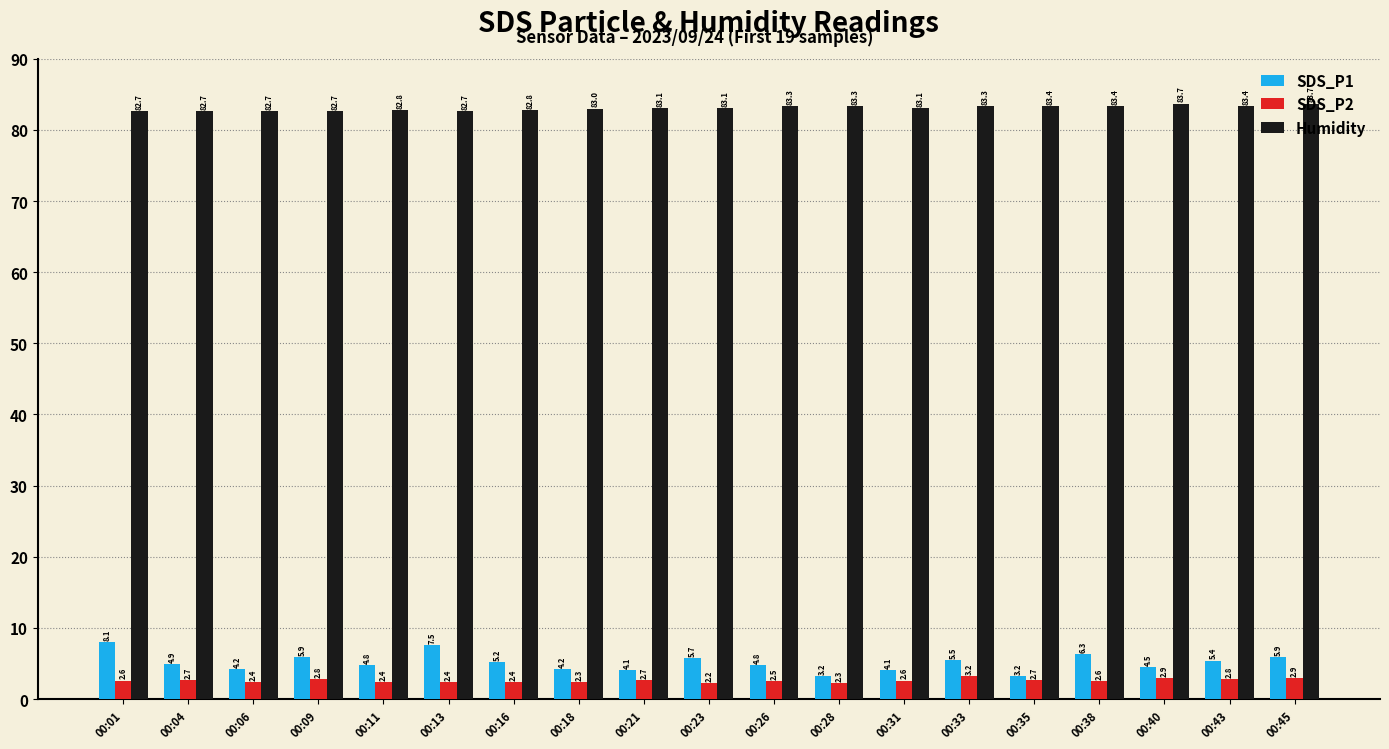

What is the maximum value shown in the chart?

83.7